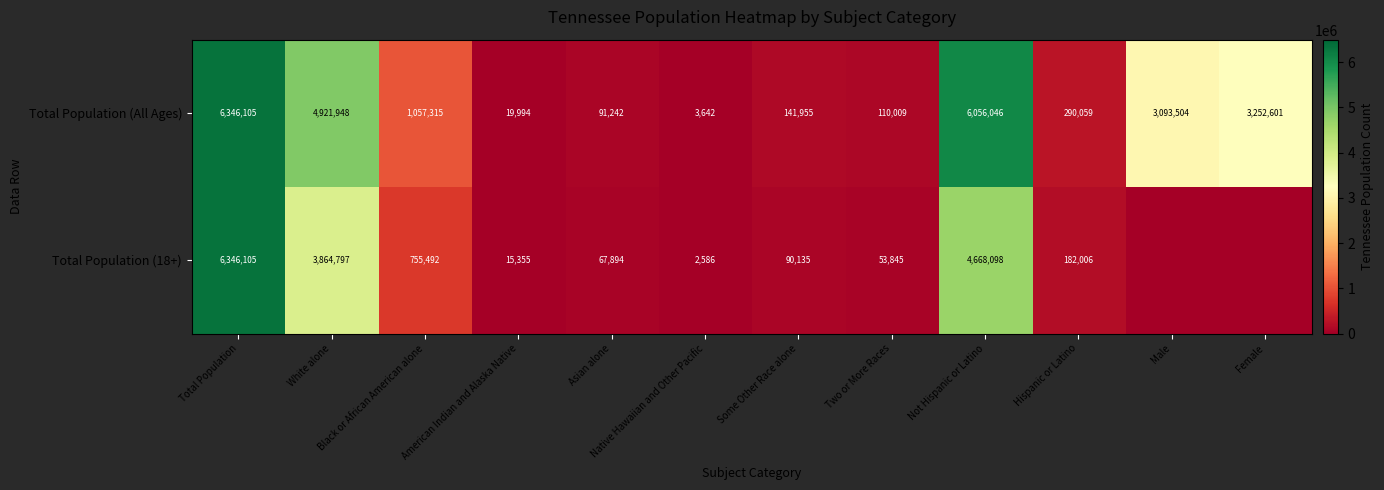

At which label is Total Population (All Ages) closest to 3174873?

Female